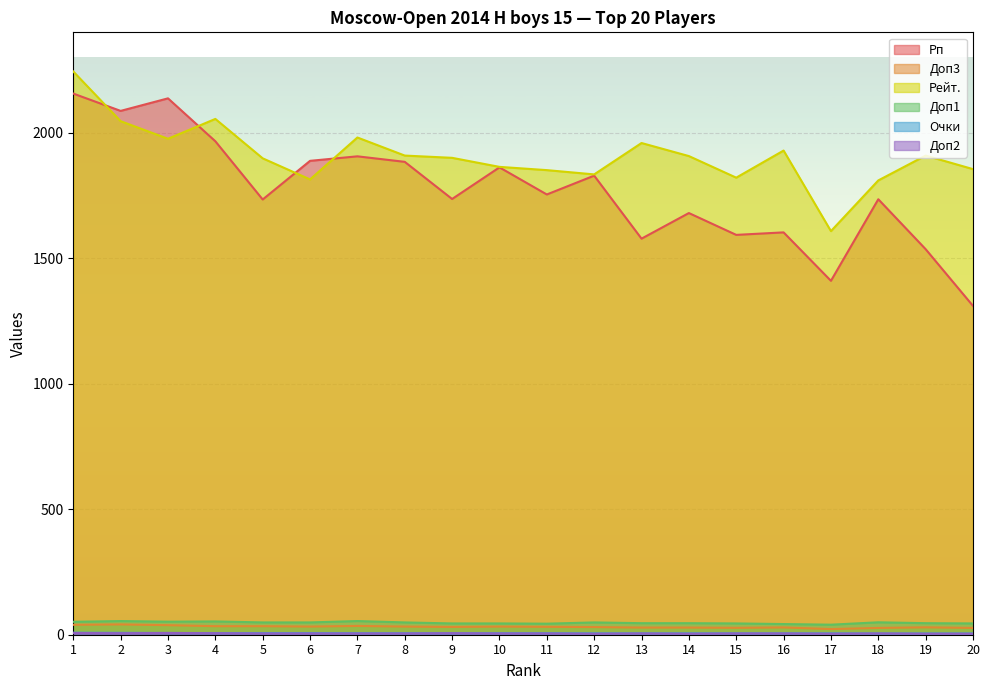

Which category has the highest value in the Доп3 series?

2